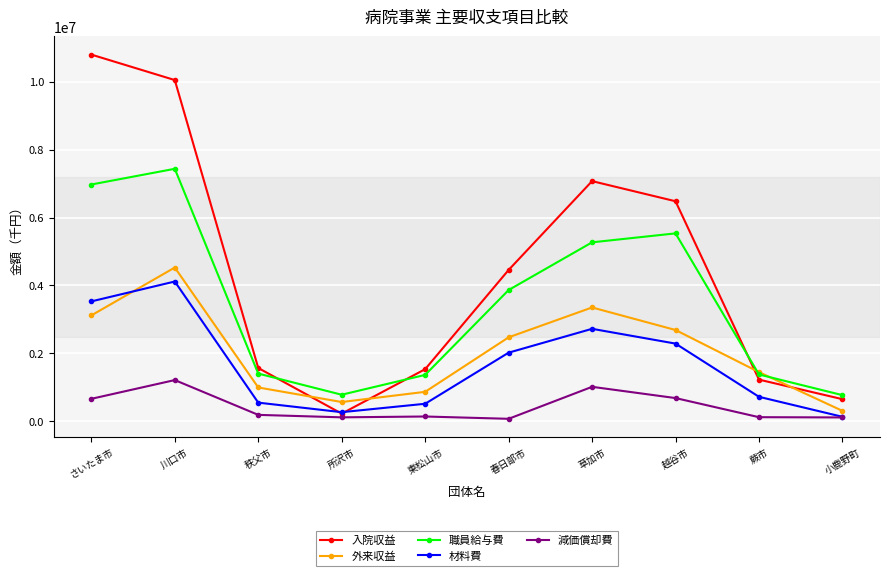

True or false: 外来収益 and 材料費 cross at least once.

True